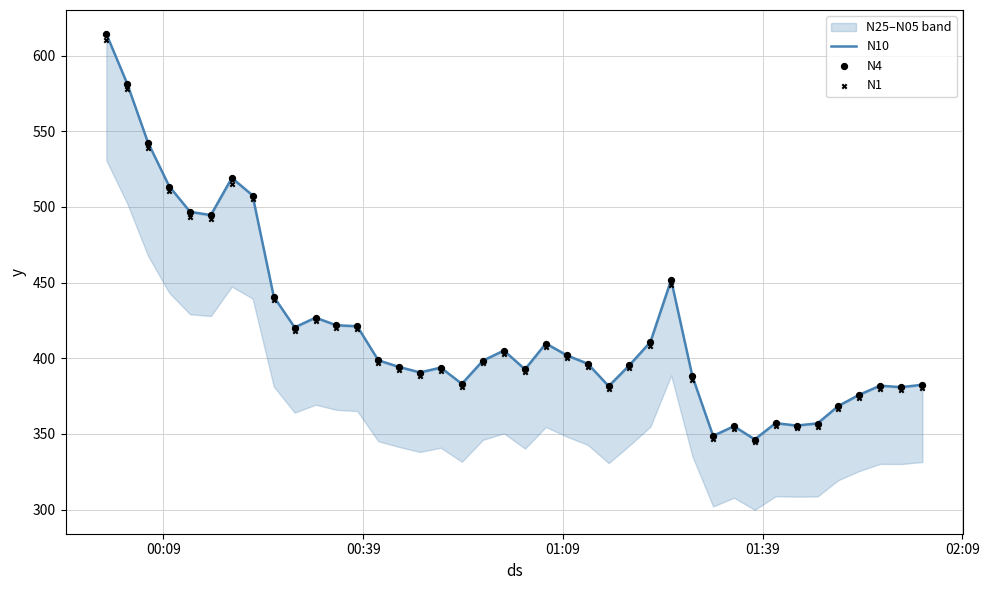

Is the value of N1 at 35 greater than the value of N10 at 8?

No